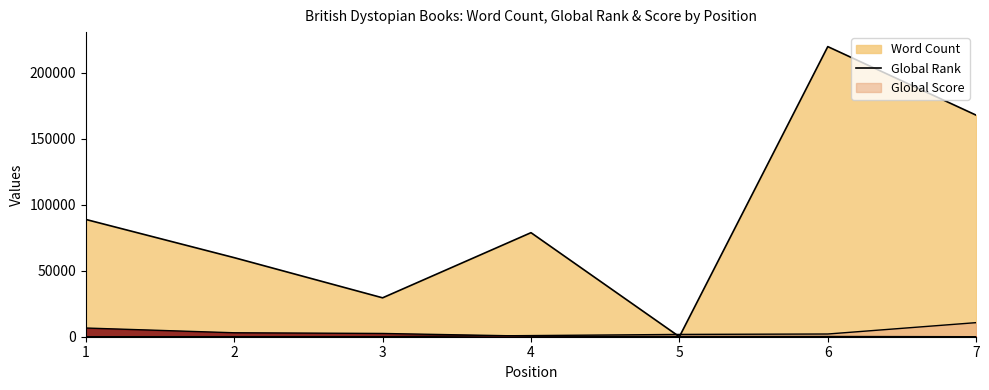

Does the chart have visible grid lines?

No